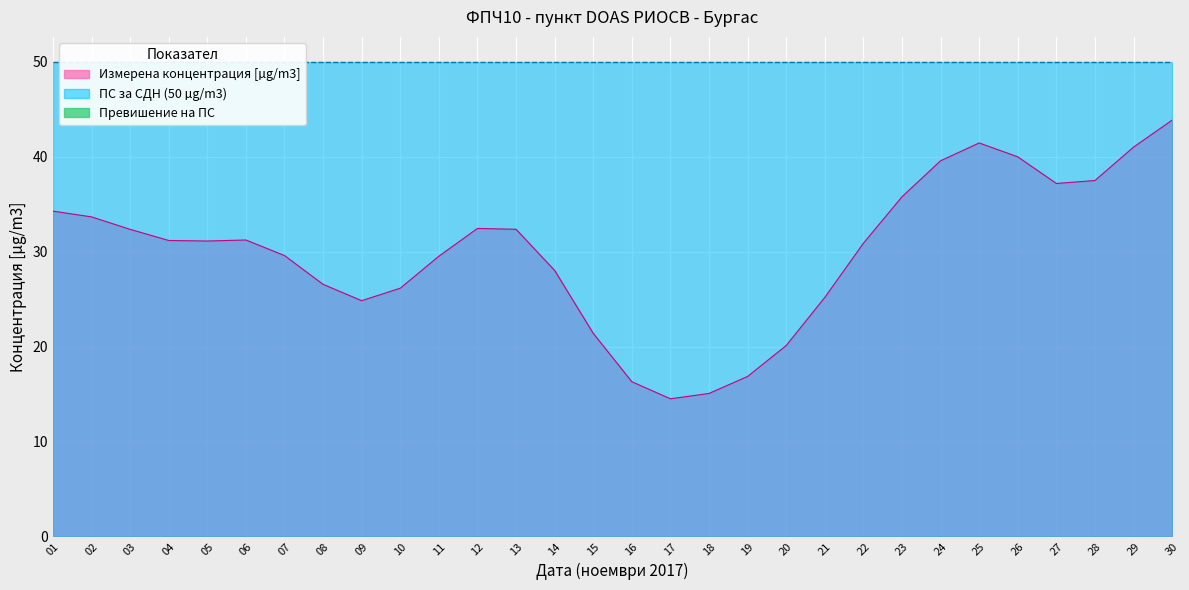

The value of Измерена концентрация [µg/m3] at 13 is 32.3. True or false?

True